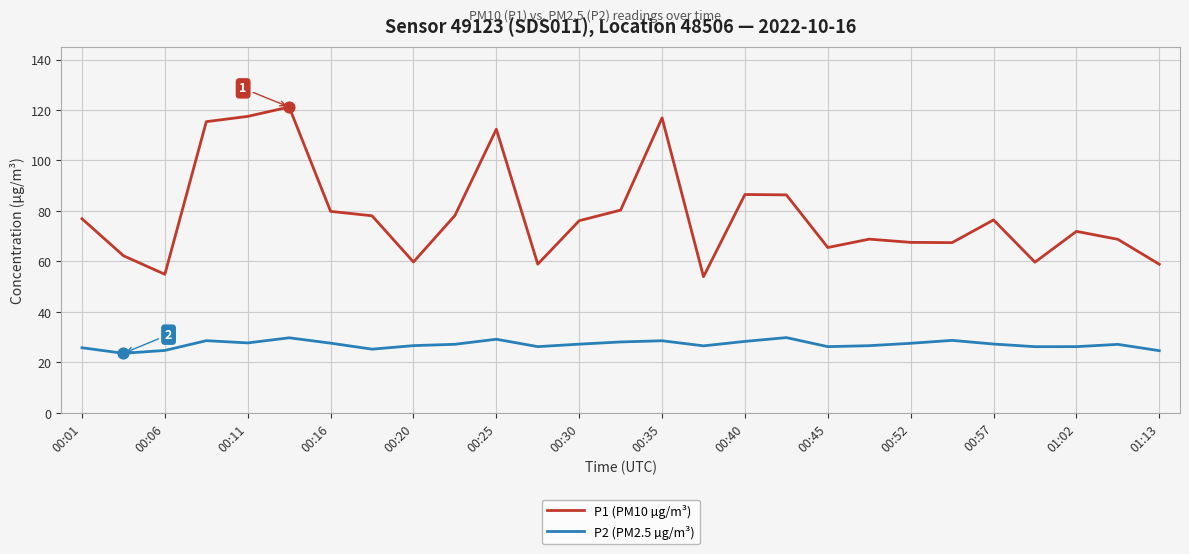

Which series has the largest total across all categories?

P1 (PM10 µg/m³)